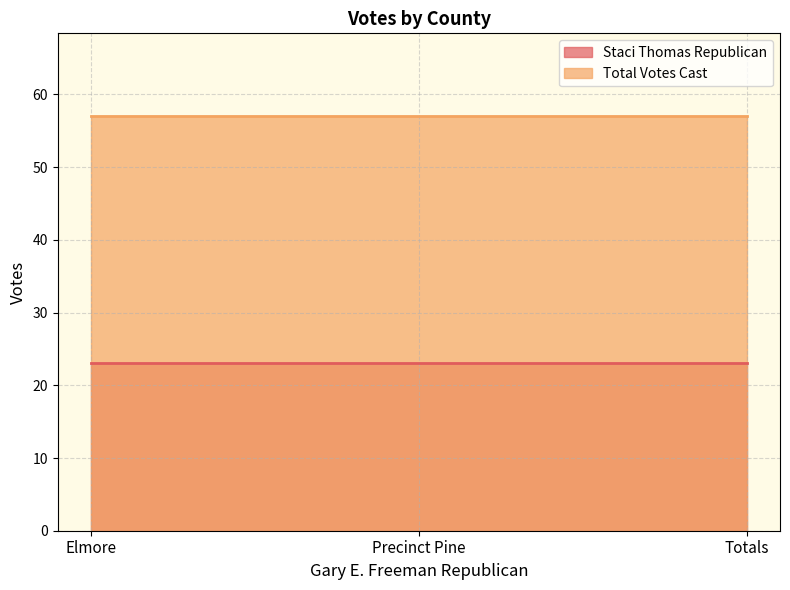

What is the minimum value shown in the chart?

23